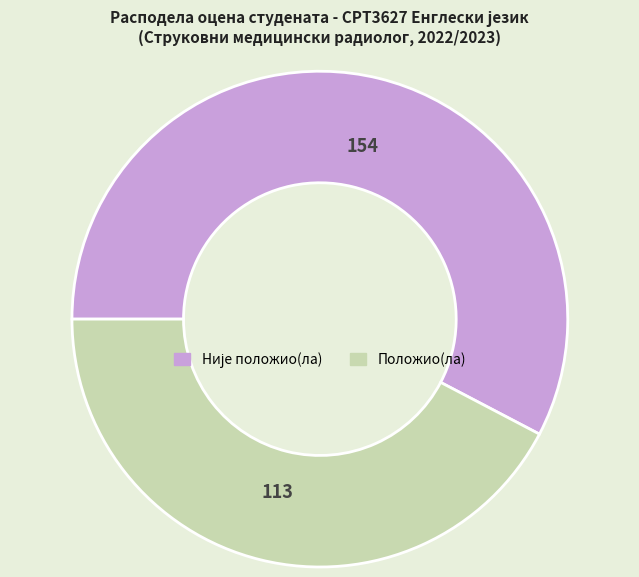

Which slice is the smallest?

Положио(ла)